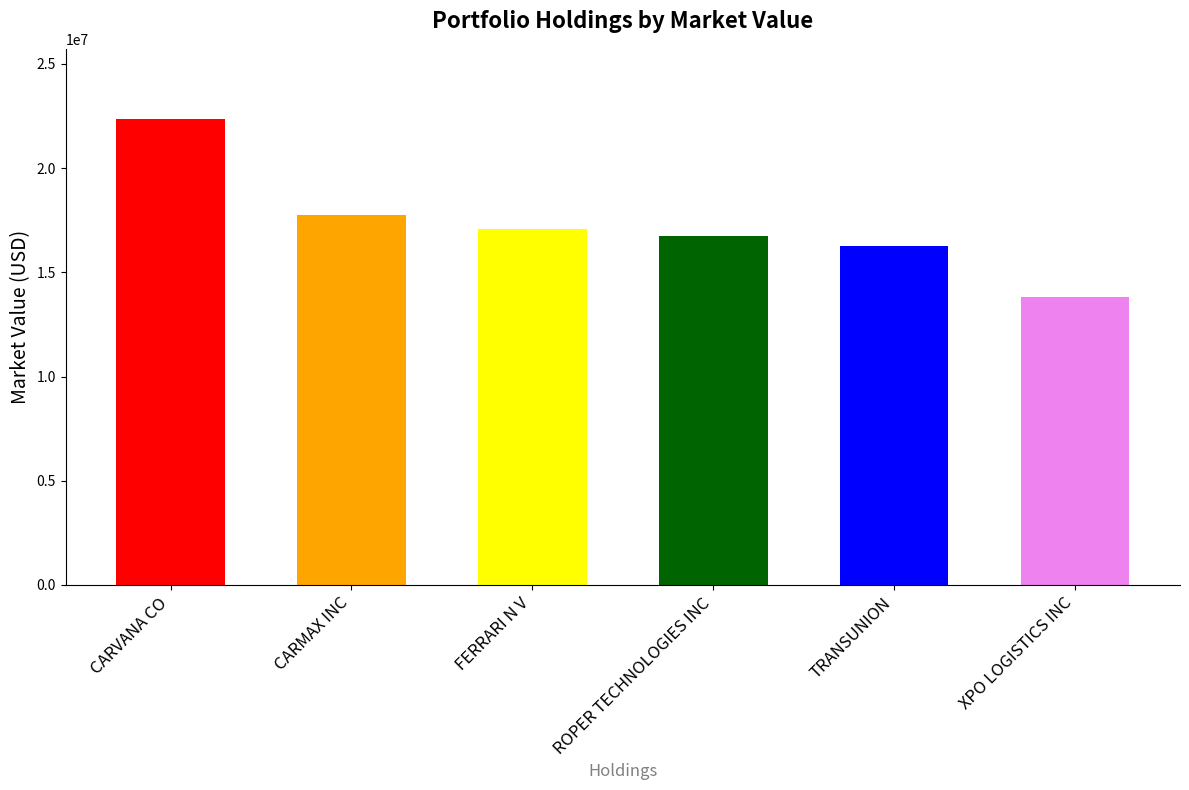

What is the greatest value displayed?

22369000